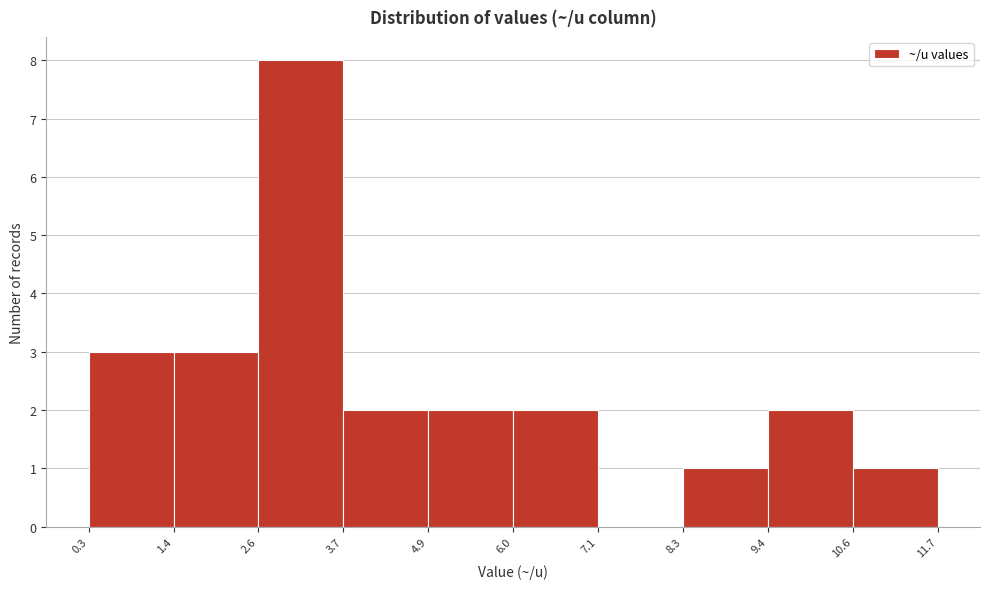

Over which range of the x-axis is the bar tallest?

2.6 to 3.7